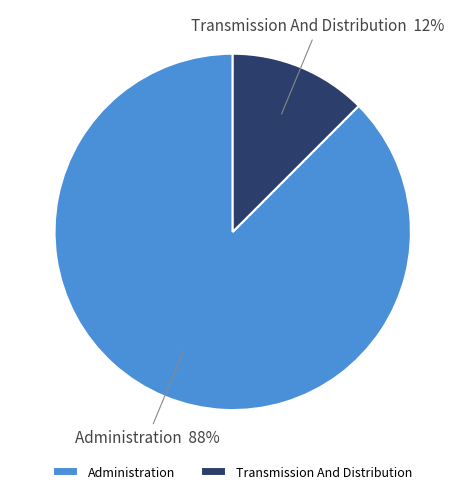

Is there a majority slice in this chart?

Yes